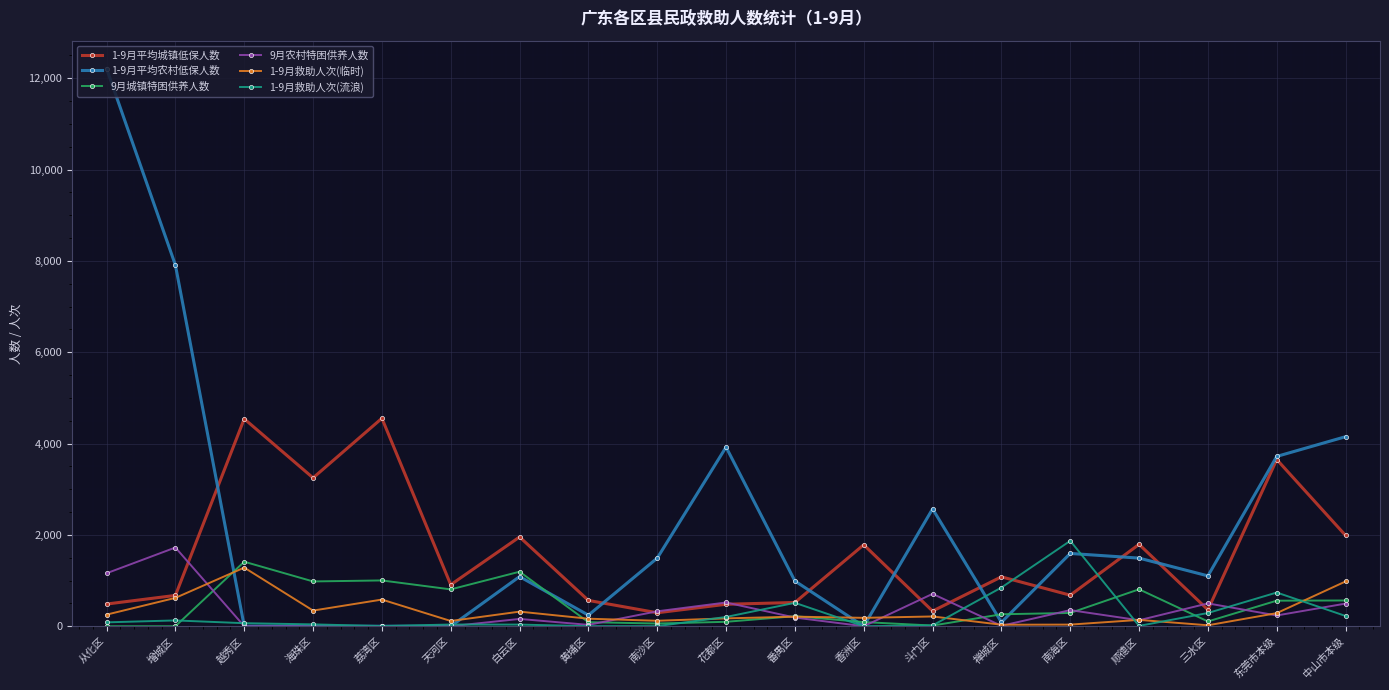

Which category has the highest value across all series?

从化区